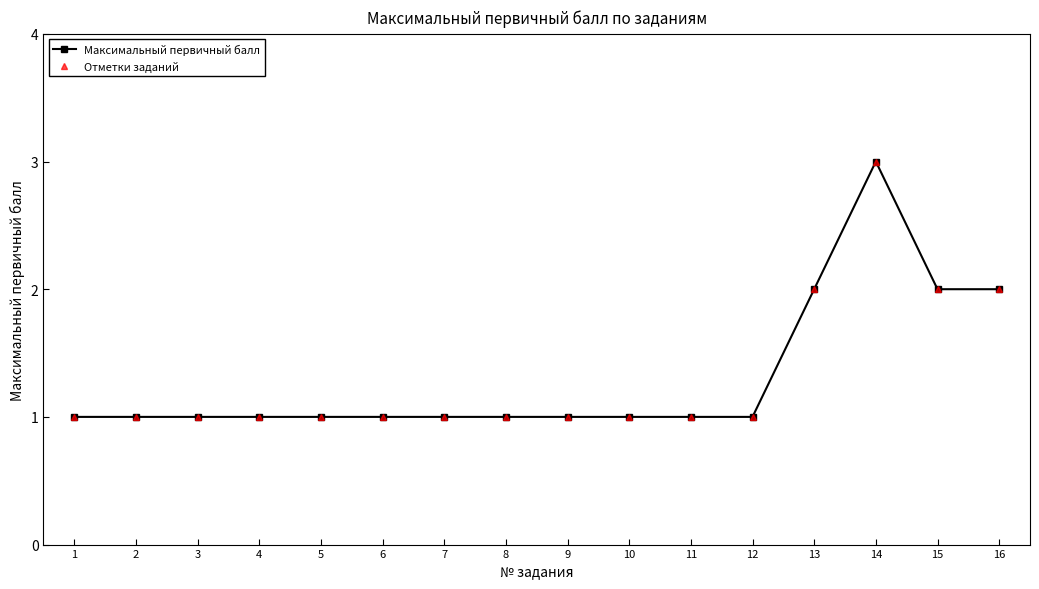

Reading left to right, transcribe all the data shown in this chart.

Максимальный первичный балл: 1=1	2=1	3=1	4=1	5=1	6=1	7=1	8=1	9=1	10=1	11=1	12=1	13=2	14=3	15=2	16=2
Отметки заданий: 1=1	2=1	3=1	4=1	5=1	6=1	7=1	8=1	9=1	10=1	11=1	12=1	13=2	14=3	15=2	16=2